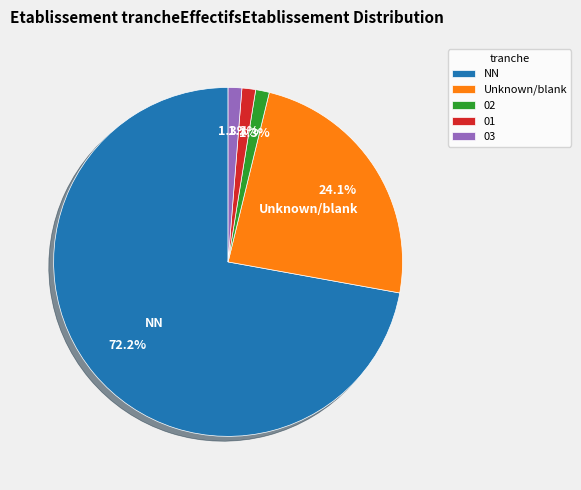

Does any single category account for the majority?

Yes